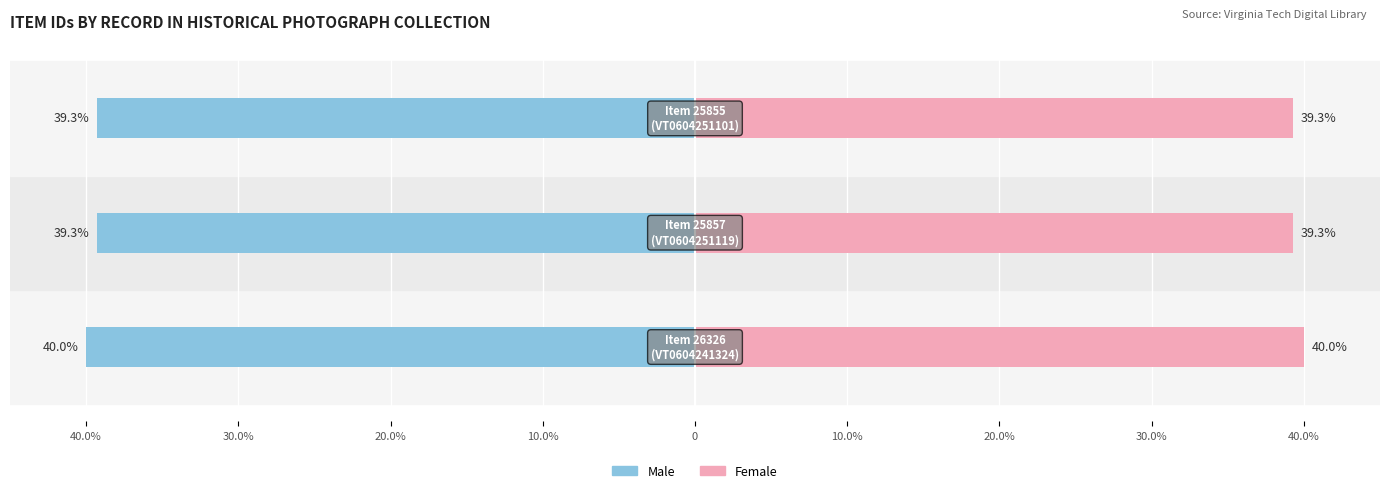

Is it true that Female equals 10.9 at 20.0%?

False